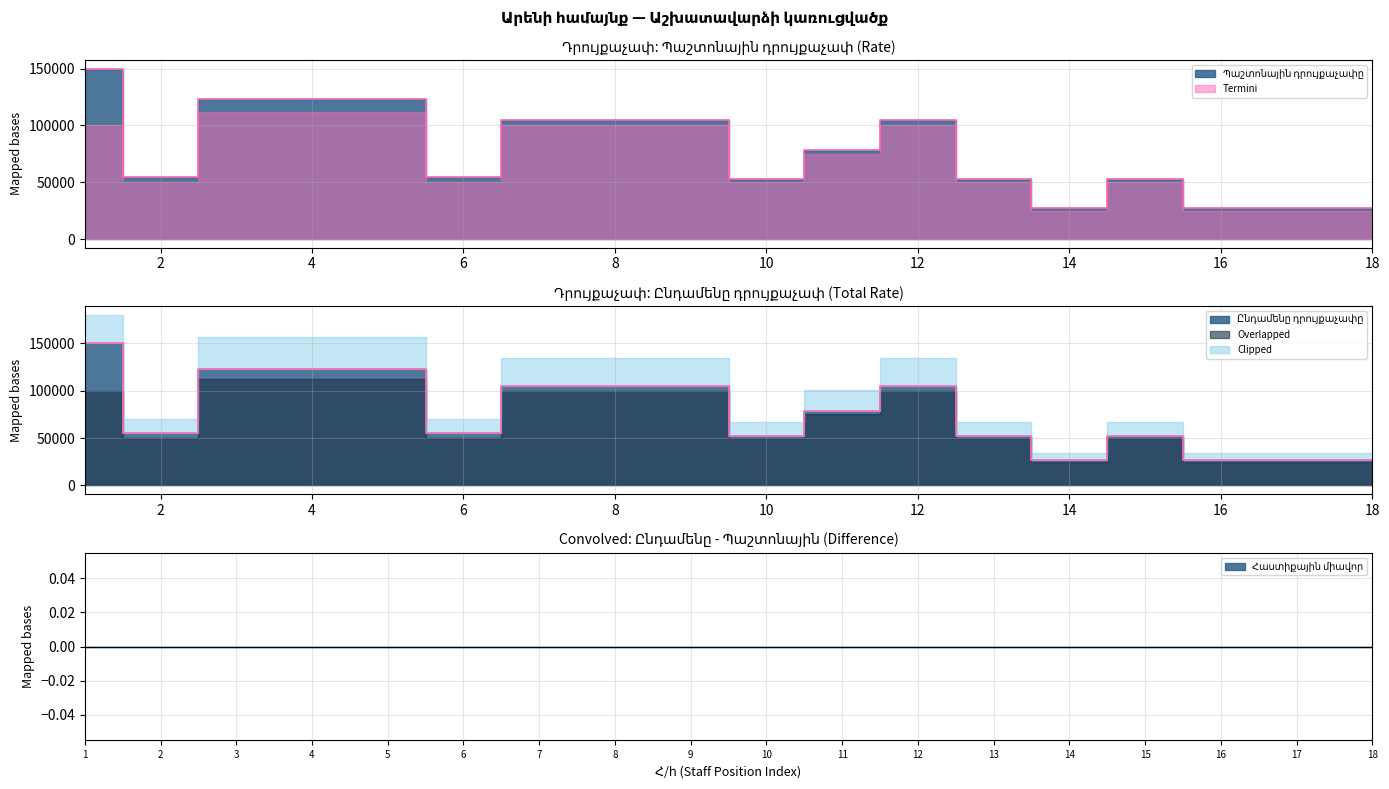

What is the minimum value shown in the chart?

27000